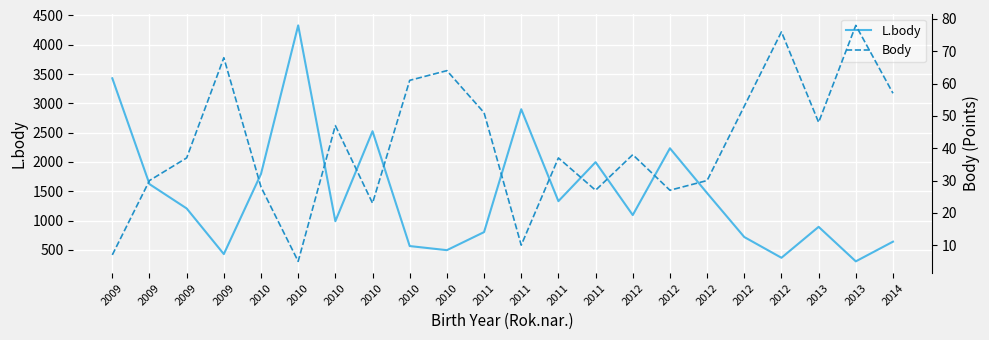

Reading left to right, transcribe all the data shown in this chart.

L.body: 2009=3427	2009=1621	2009=1206	2009=427	2010=1795	2010=4330	2010=988	2010=2524	2010=564	2010=494	2011=802	2011=2899	2011=1330	2011=1996	2012=1093	2012=2233	2012=1468	2012=718	2012=364	2013=892	2013=303	2014=639
Body: 2009=7	2009=30	2009=37	2009=68	2010=28	2010=5	2010=47	2010=23	2010=61	2010=64	2011=51	2011=10	2011=37	2011=27	2012=38	2012=27	2012=30	2012=53	2012=76	2013=48	2013=78	2014=57